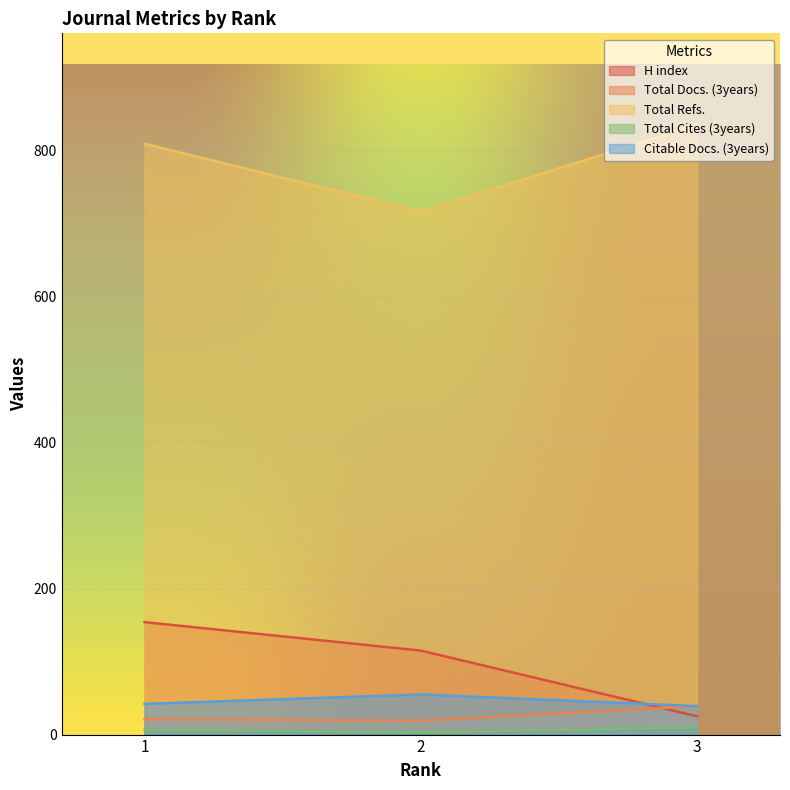

What is the value of the Total Cites (3years) point at the 2nd from the left?

3